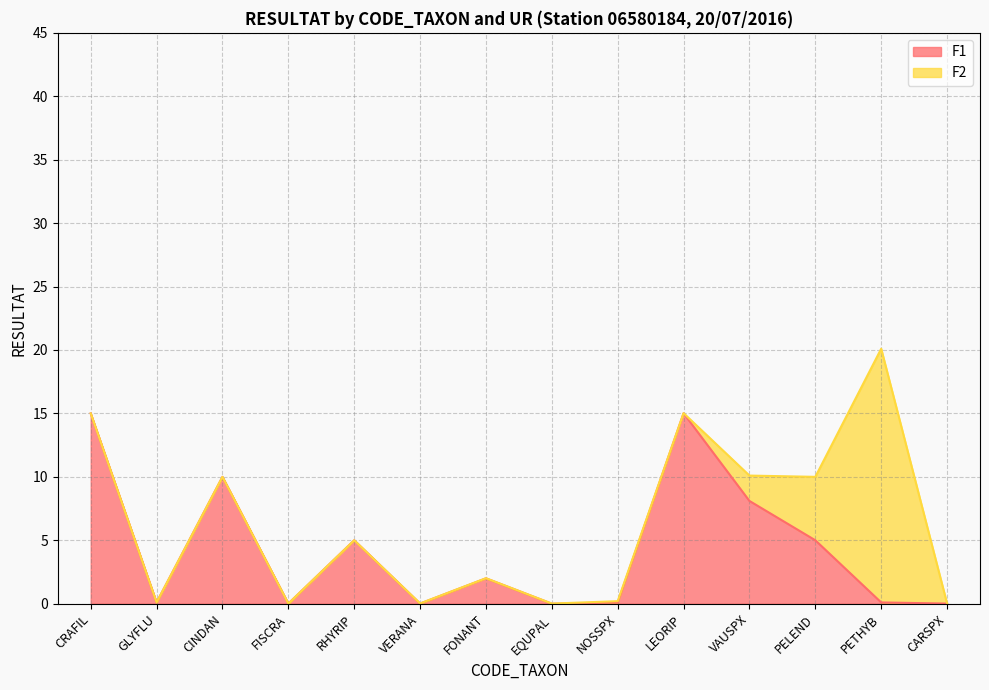

Rank the categories by value from highest to lowest.

LEORIP, CRAFIL, CINDAN, VAUSPX, RHYRIP, PELEND, FONANT, GLYFLU, NOSSPX, PETHYB, FISCRA, VERANA, CARSPX, EQUPAL